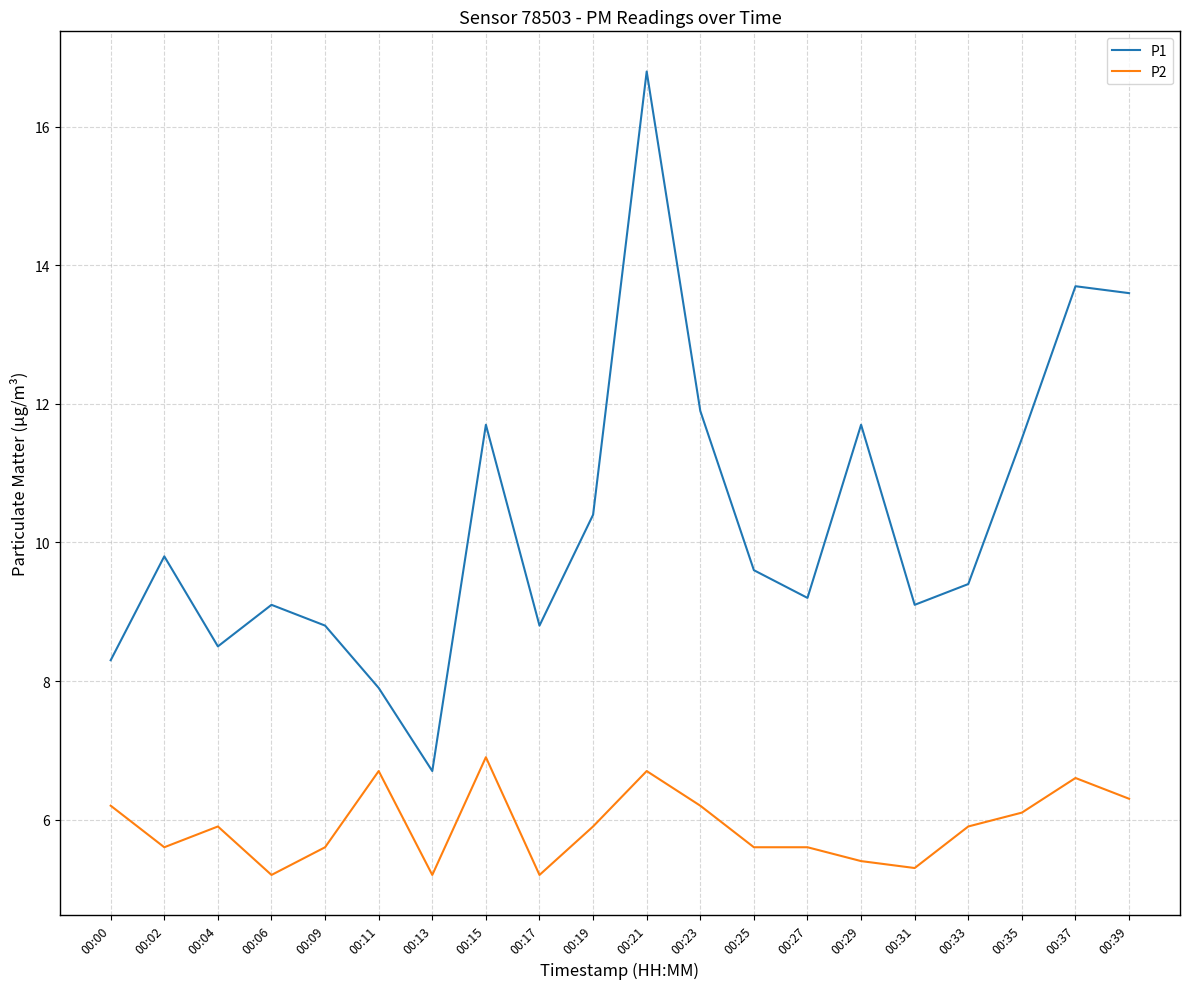

Reading left to right, list all the values displayed in this chart.

P1: 8.3	9.8	8.5	9.1	8.8	7.9	6.7	11.7	8.8	10.4	16.8	11.9	9.6	9.2	11.7	9.1	9.4	11.5	13.7	13.6
P2: 6.2	5.6	5.9	5.2	5.6	6.7	5.2	6.9	5.2	5.9	6.7	6.2	5.6	5.6	5.4	5.3	5.9	6.1	6.6	6.3